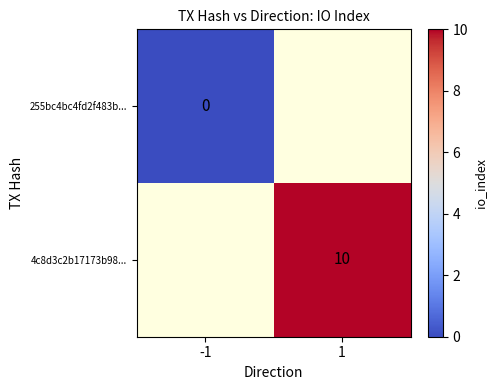

True or false: 4c8d3c2b17173b98... has a value of 5 at 1.

False